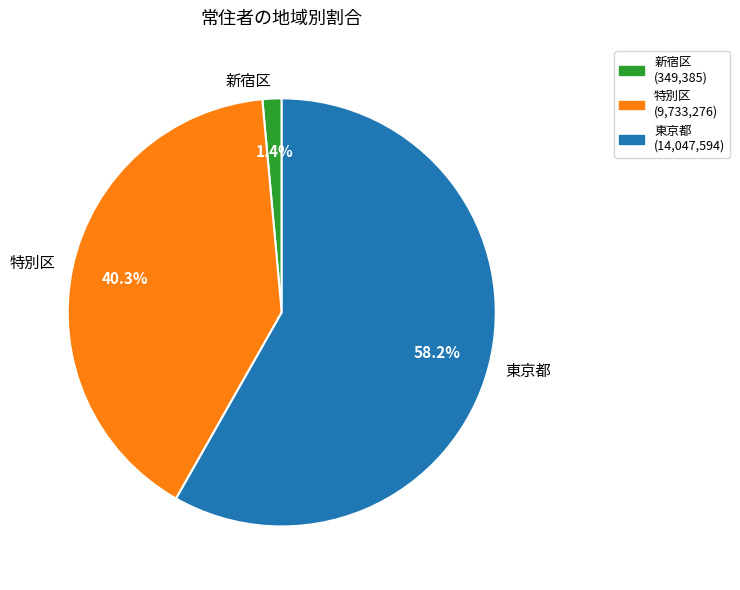

What percentage is the 新宿区 slice, to the nearest percent?

1%